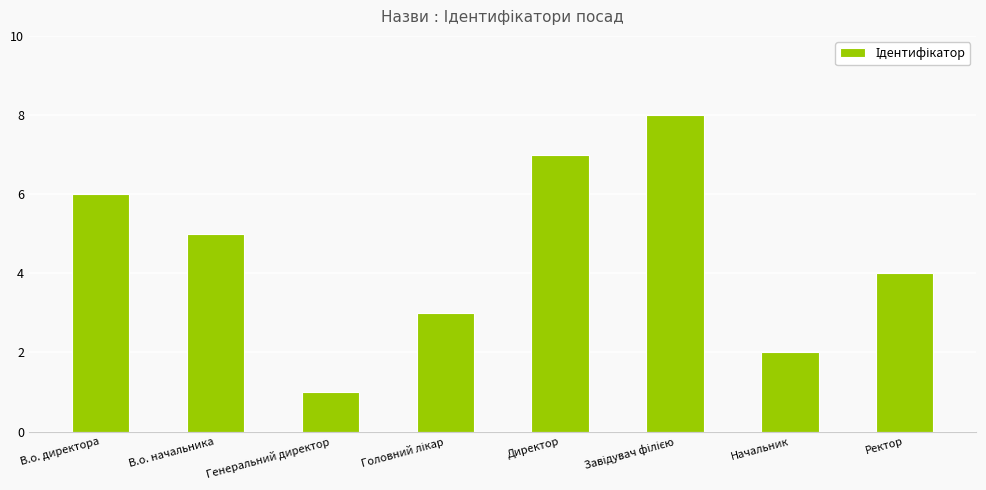

Is it true that the value at Директор is 7?

True